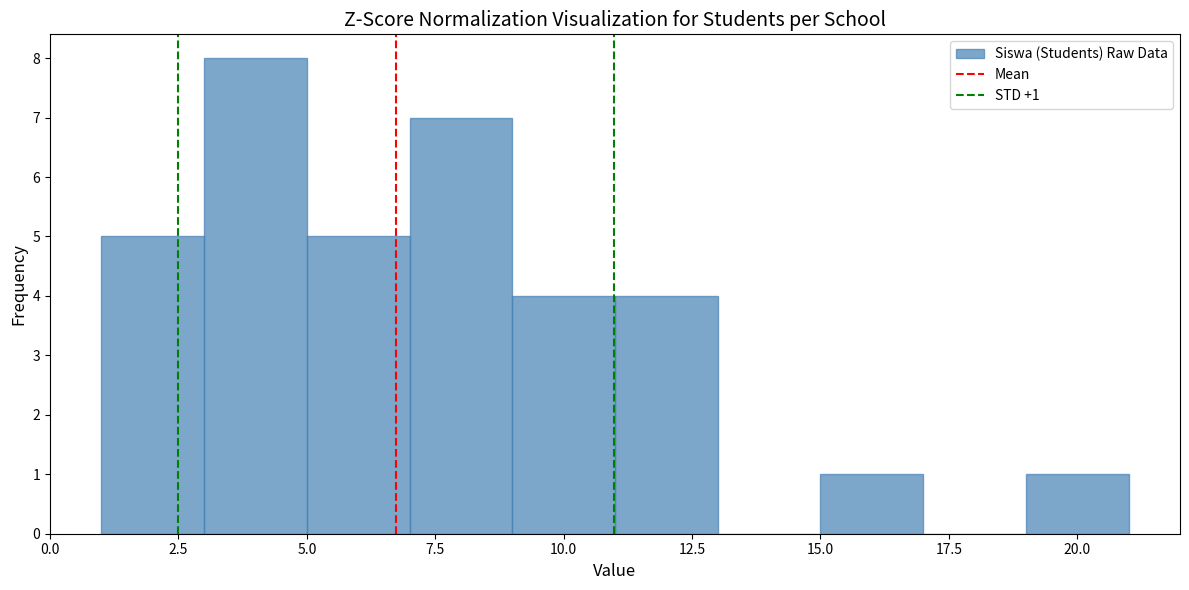

Which range on the x-axis has the tallest bar?

3 to 5